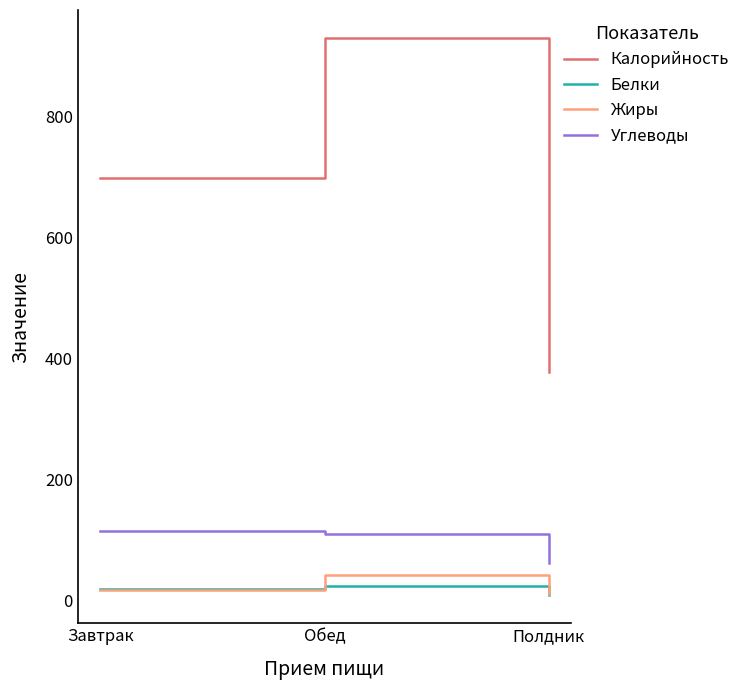

Reading left to right, transcribe all the data shown in this chart.

Калорийность: Завтрак=698.1	Обед=930.0	Полдник=378.4
Белки: Завтрак=19.4	Обед=24.3	Полдник=8.8
Жиры: Завтрак=18.2	Обед=42.2	Полдник=10.9
Углеводы: Завтрак=115.0	Обед=110.8	Полдник=61.5